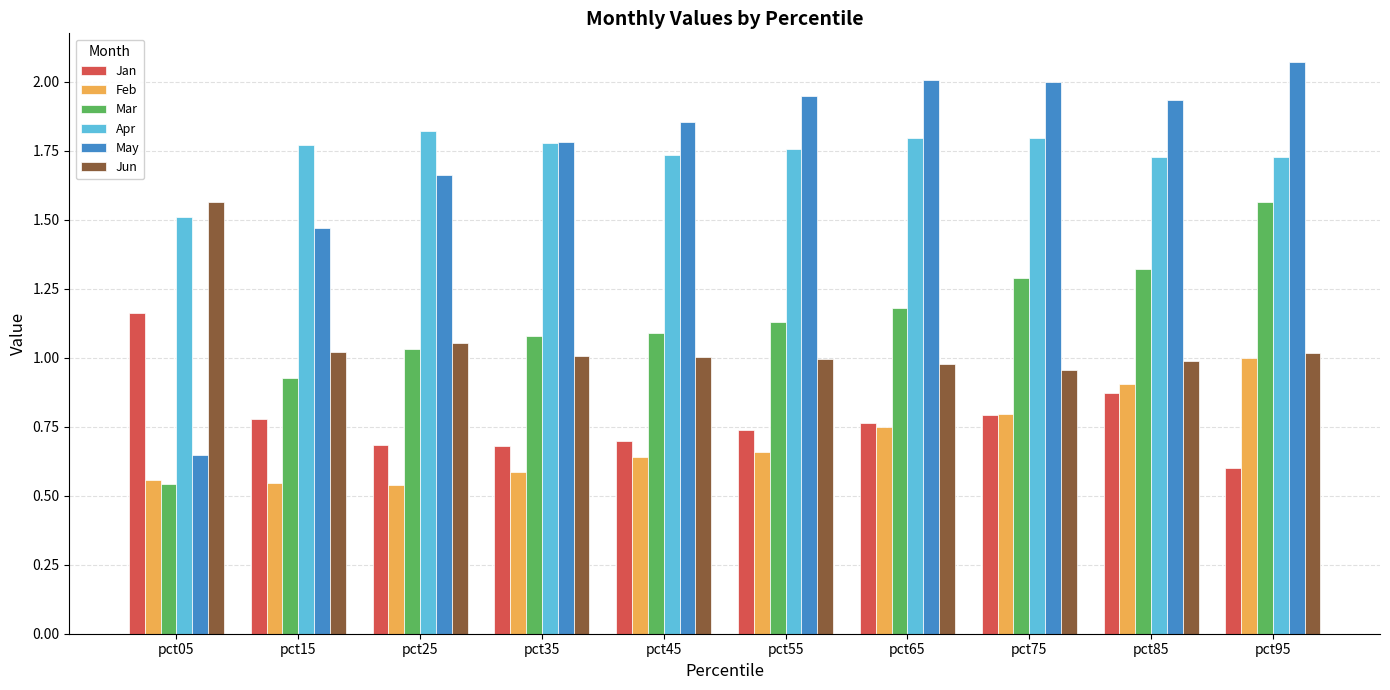

How many groups of bars are there?

10